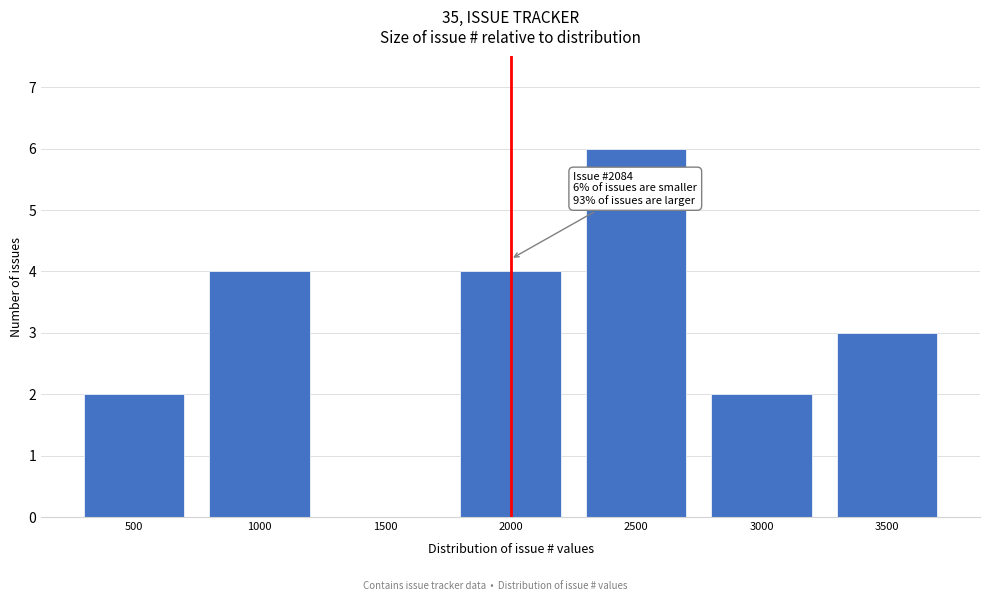

Reading right to left, list all the values displayed in this chart.

3500=3	3000=2	2500=6	2000=4	1500=0	1000=4	500=2